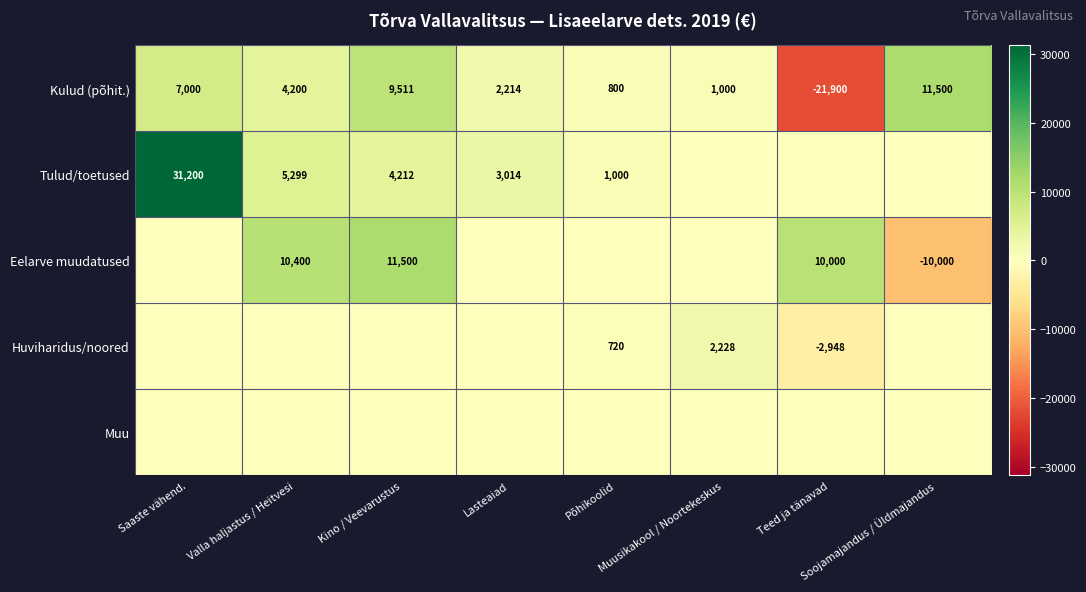

What is the difference between the maximum and minimum values in the Kulud (põhit.) series?

33400